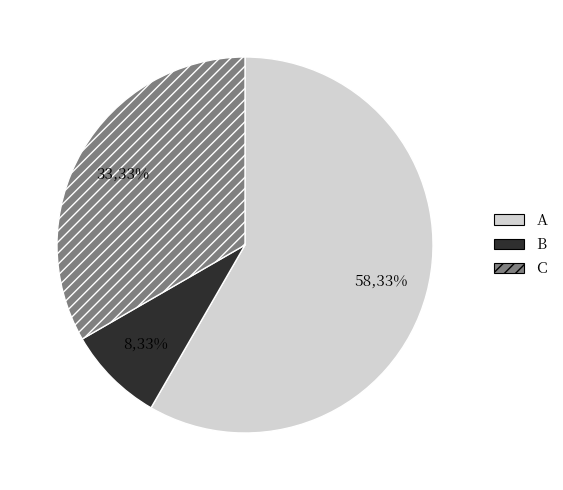

Which category has the smallest portion of the pie?

B